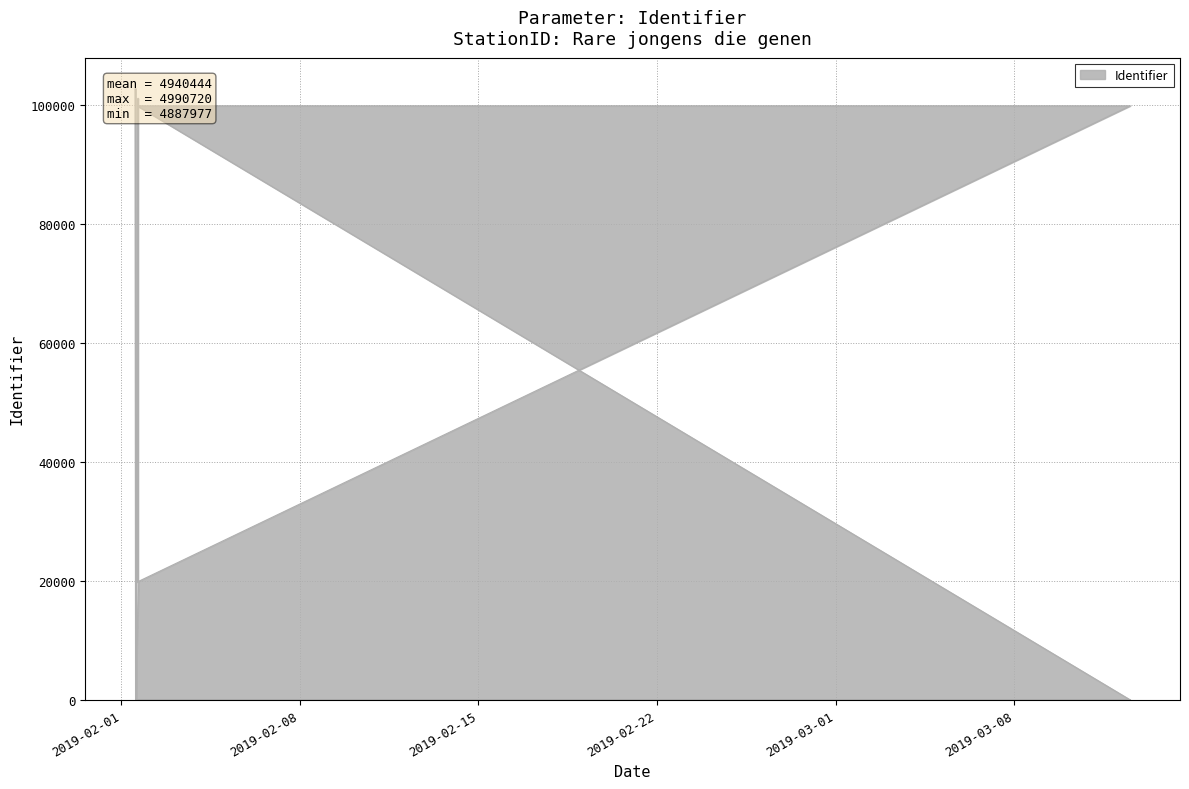

Read the value at 2019-02-01 15:43:38.

19826